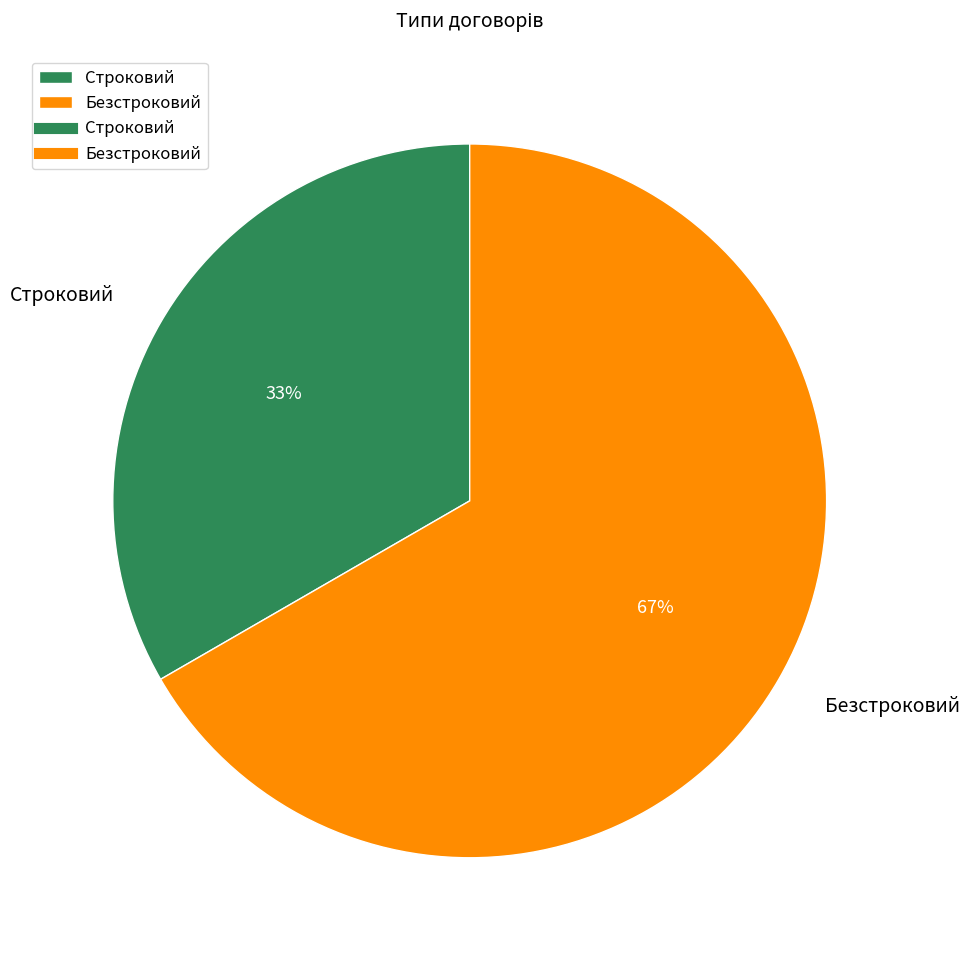

Between Строковий and Безстроковий, which is larger?

Безстроковий